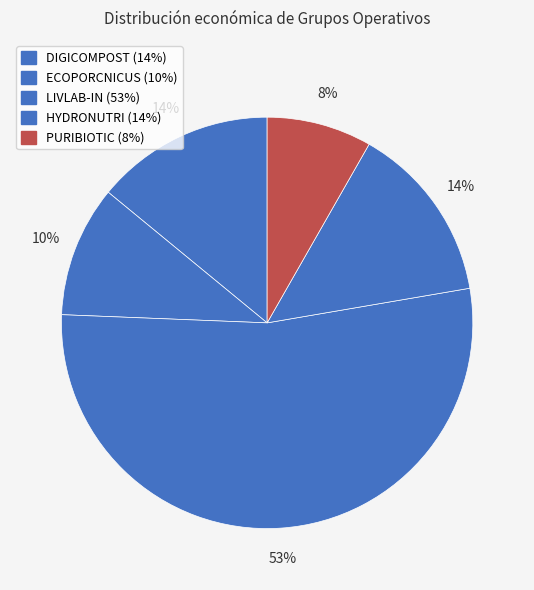

How many slices are in this pie chart?

5